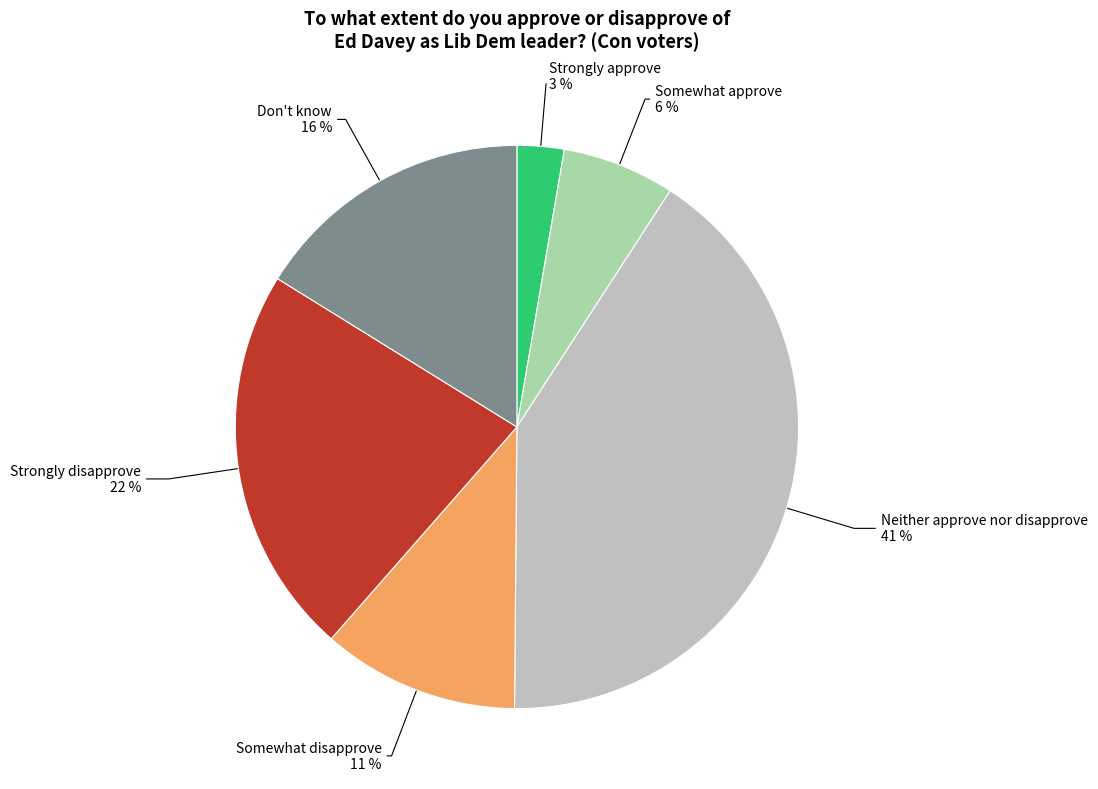

To the nearest percent, what is the average slice percentage?

17%